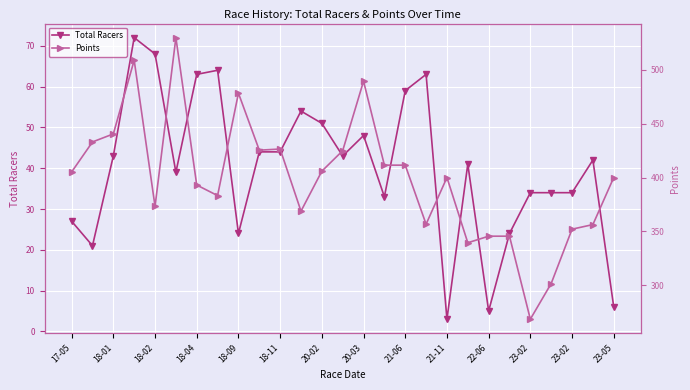

What is the sum of the Total Racers values at 21-06 and 20-03?

107